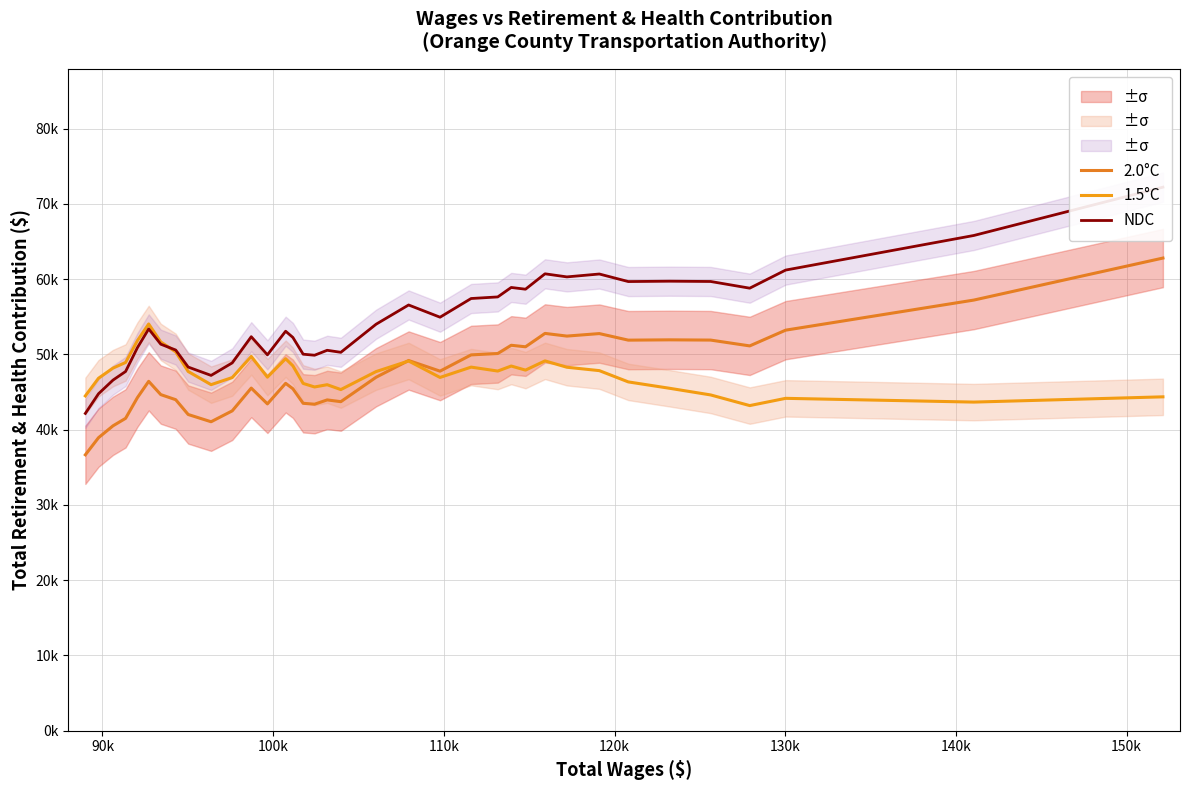

What is the value of the 1.5°C point at the 29th from the left?

47850.7